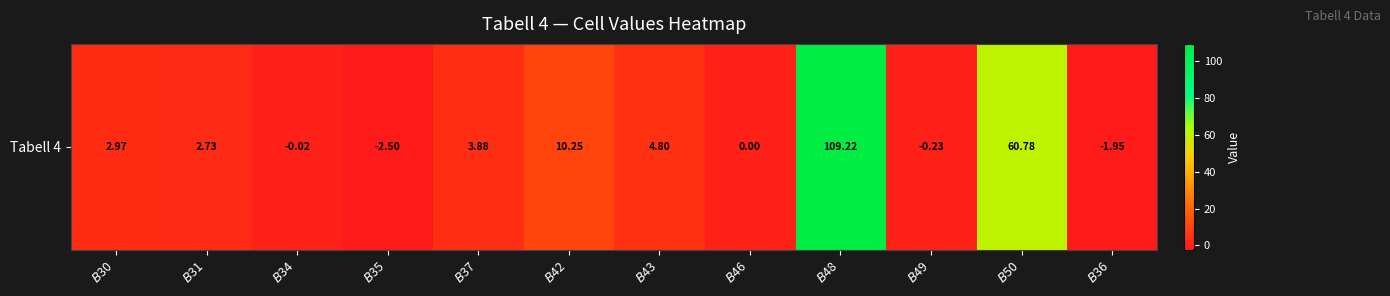

Between $B$36 and $B$34, which is larger?

$B$34